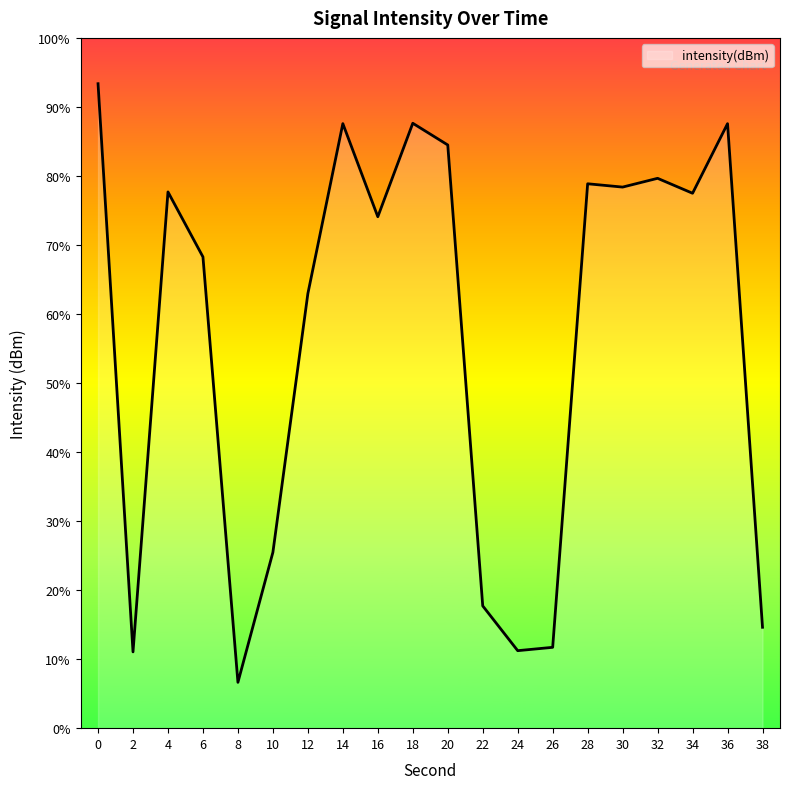

List the labels in order of value, smallest first.

8, 2, 24, 26, 38, 22, 10, 12, 6, 16, 34, 4, 30, 28, 32, 20, 36, 14, 18, 0